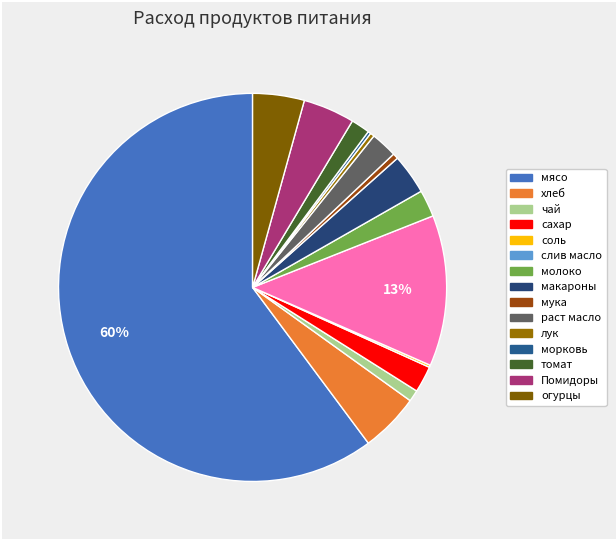

How many slices are in this pie chart?

15